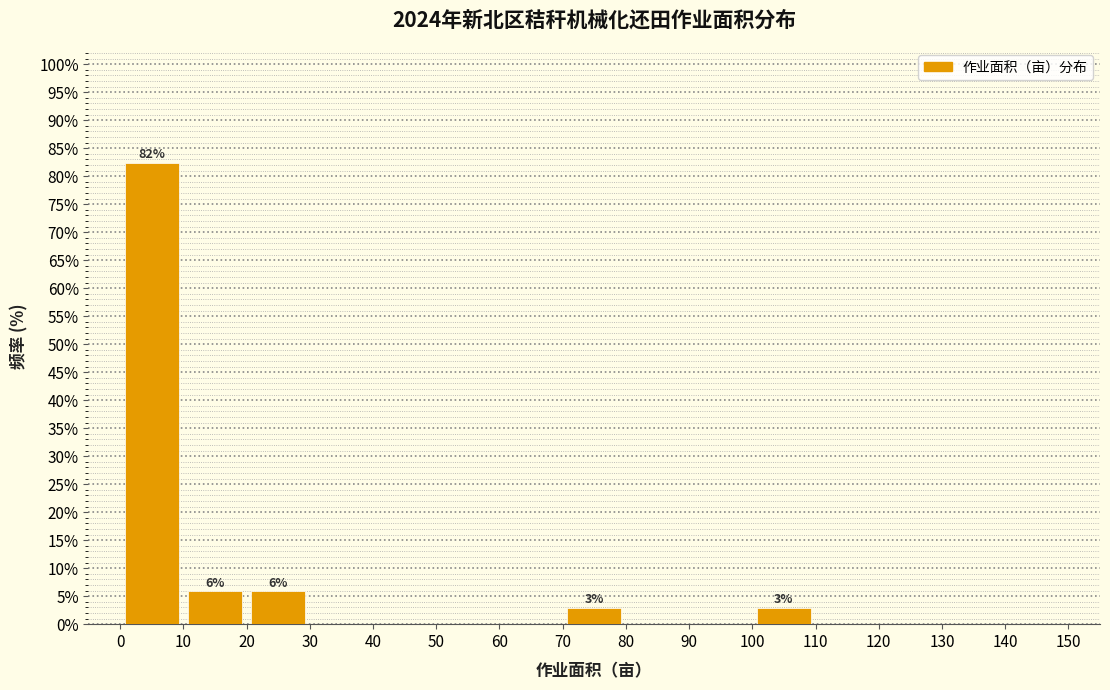

Over which range of the x-axis is the bar tallest?

0 to 10